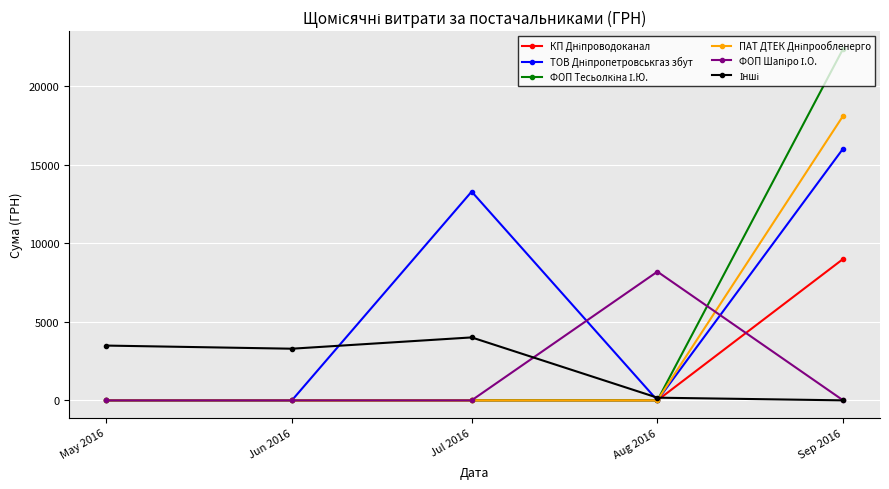

What is the total value across all series at May 2016?

3489.8